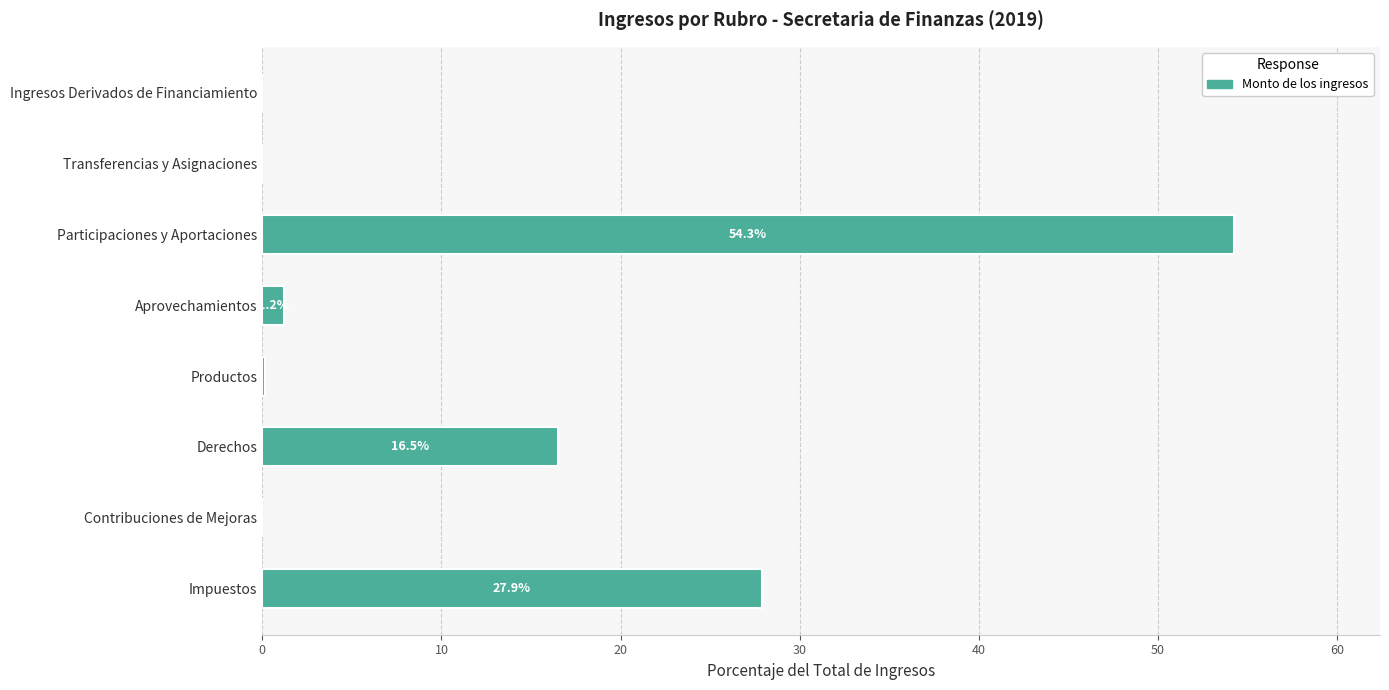

Which has a higher value, Contribuciones de Mejoras or Participaciones y Aportaciones?

Participaciones y Aportaciones